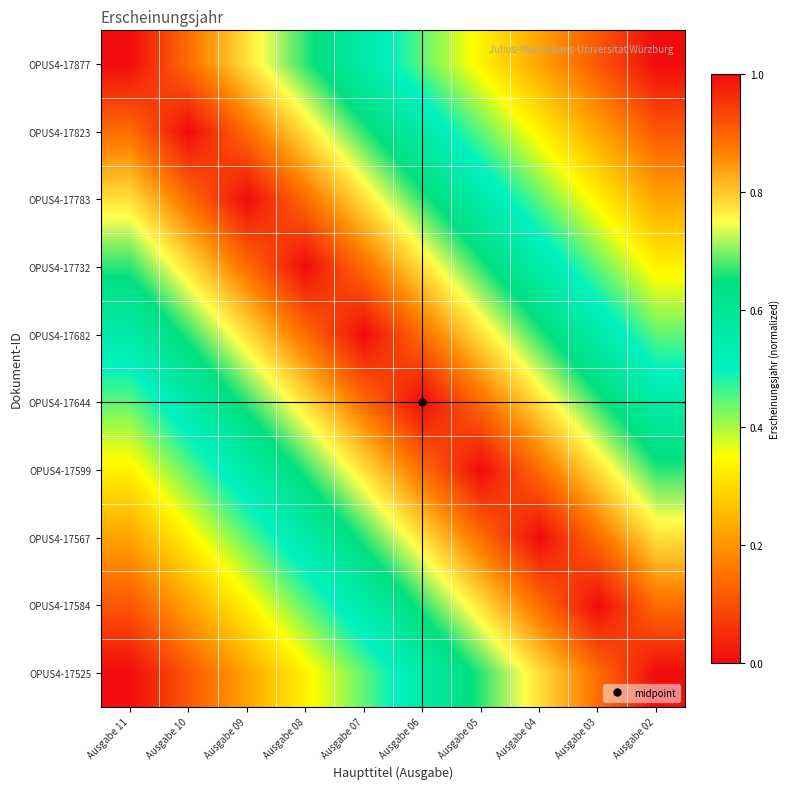

What is the maximum value shown in the chart?

1.0